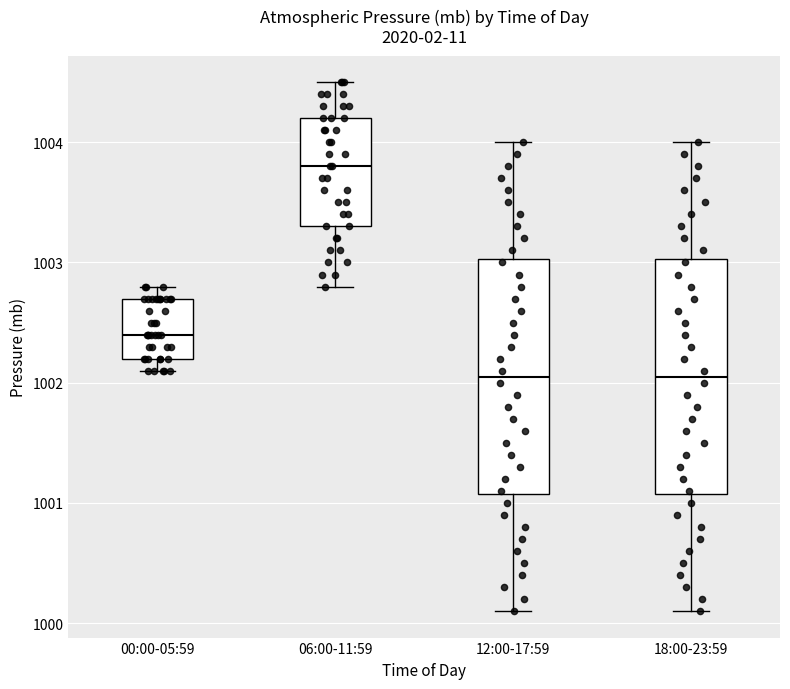

Reading left to right, transcribe this box plot: for each box, give where its median line is, the range the box spans, and where its two whiskers end, as read against the y-axis. The values are not printed on the chart, so give them approximately, as read against the axis.

00:00-05:59: median 1002.4, box 1002.2 to 1002.7, whiskers 1002.1 to 1002.8
06:00-11:59: median 1003.8, box 1003.3 to 1004.2, whiskers 1002.8 to 1004.5
12:00-17:59: median 1002.1, box 1001.1 to 1003.0, whiskers 1000.1 to 1004.0
18:00-23:59: median 1002.1, box 1001.1 to 1003.0, whiskers 1000.1 to 1004.0